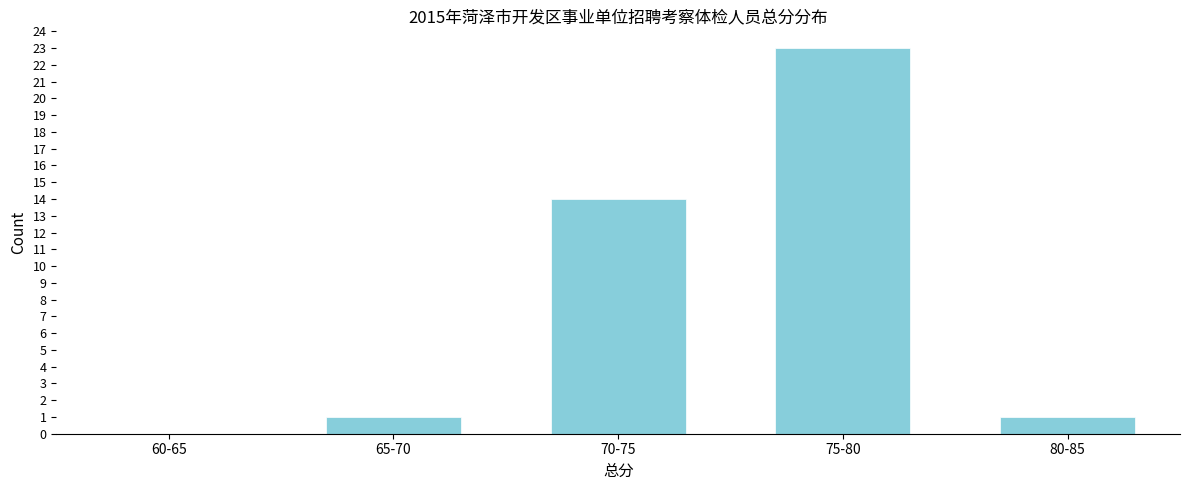

Reading left to right, extract all data points from this chart.

60-65=0	65-70=1	70-75=14	75-80=23	80-85=1